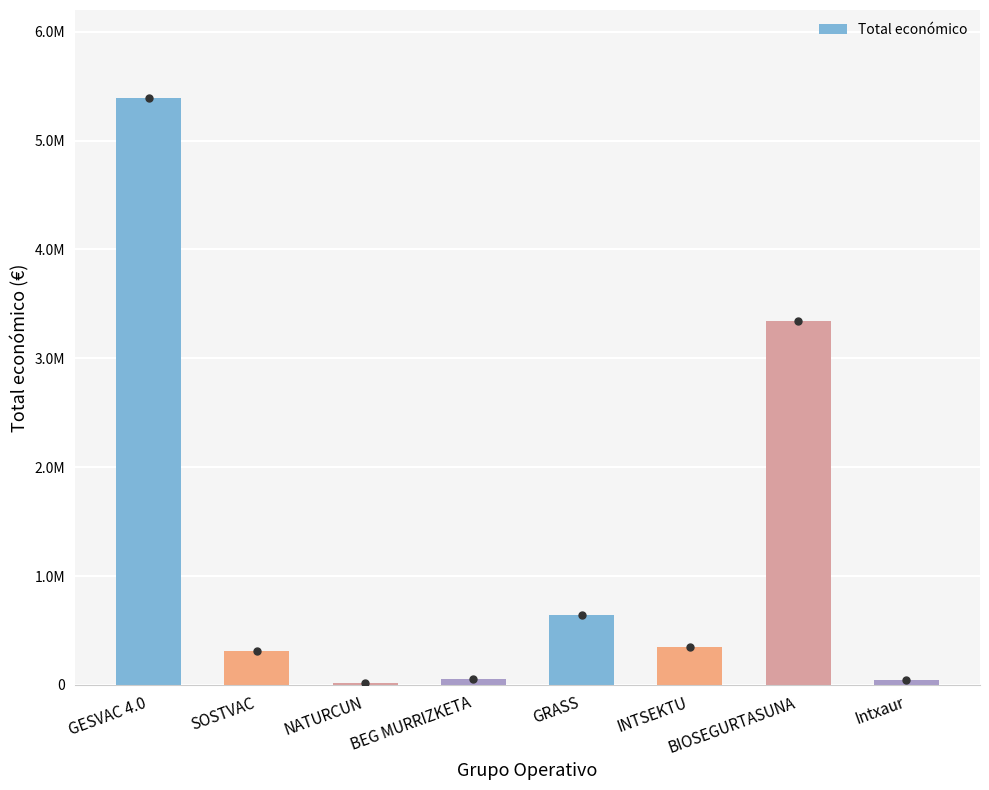

Are the bars grouped side by side (vs. stacked)?

No